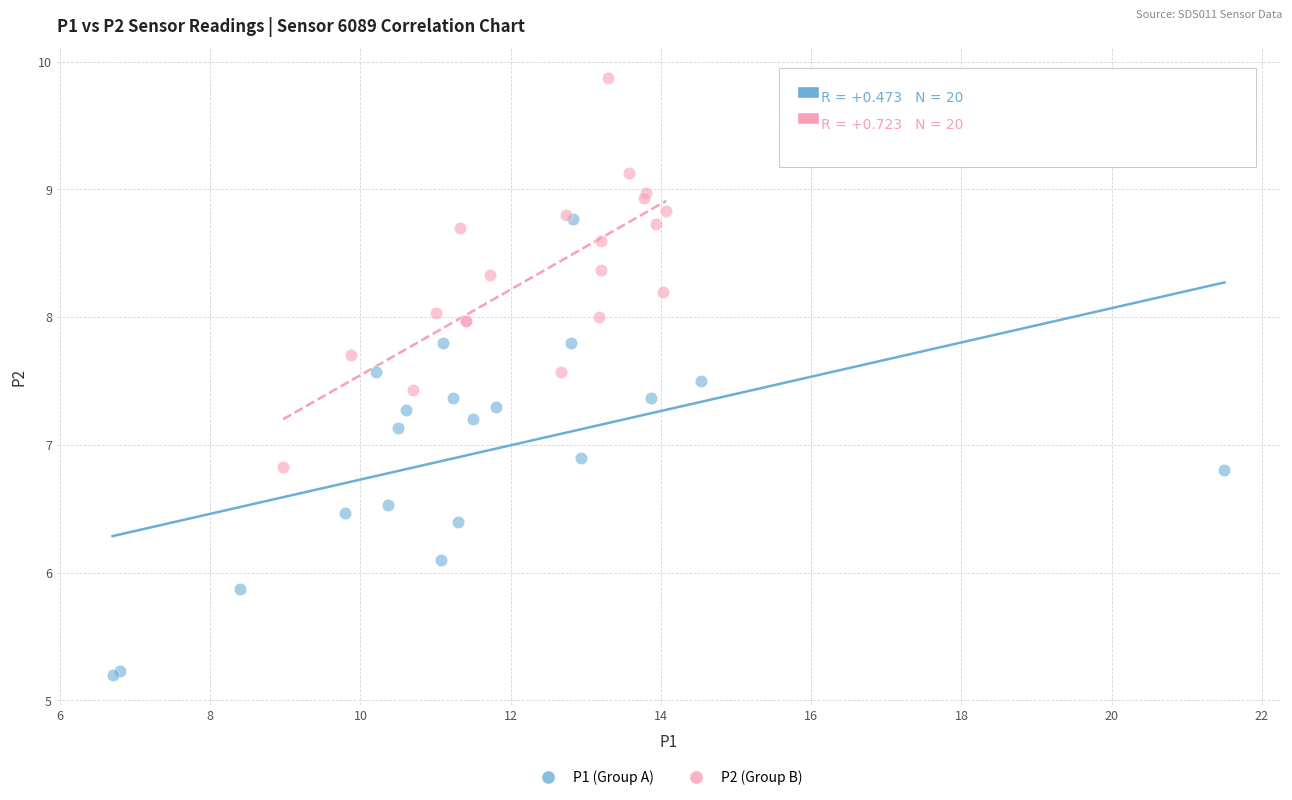

Which series contains the highest Y value?

P2 (Group B)